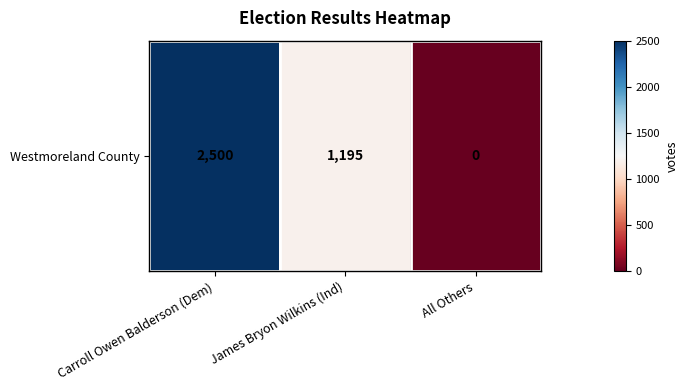

What is the average value?

1232